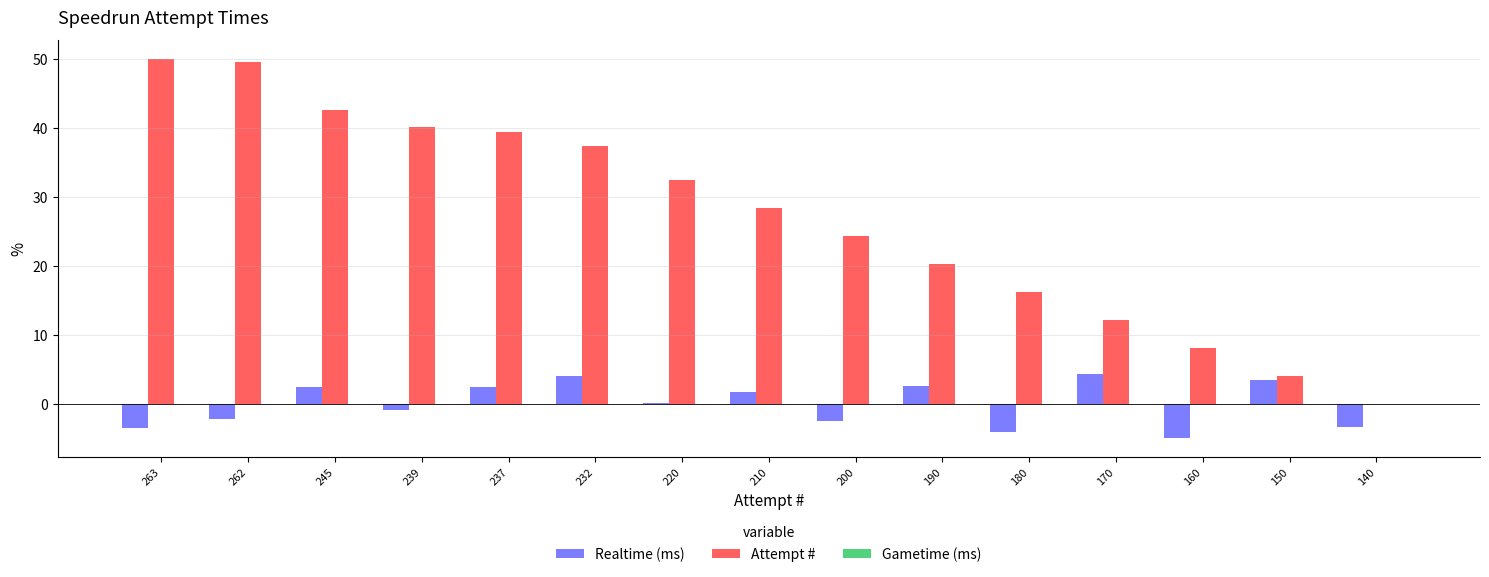

Is it true that Attempt # equals 24.4 at 200?

True